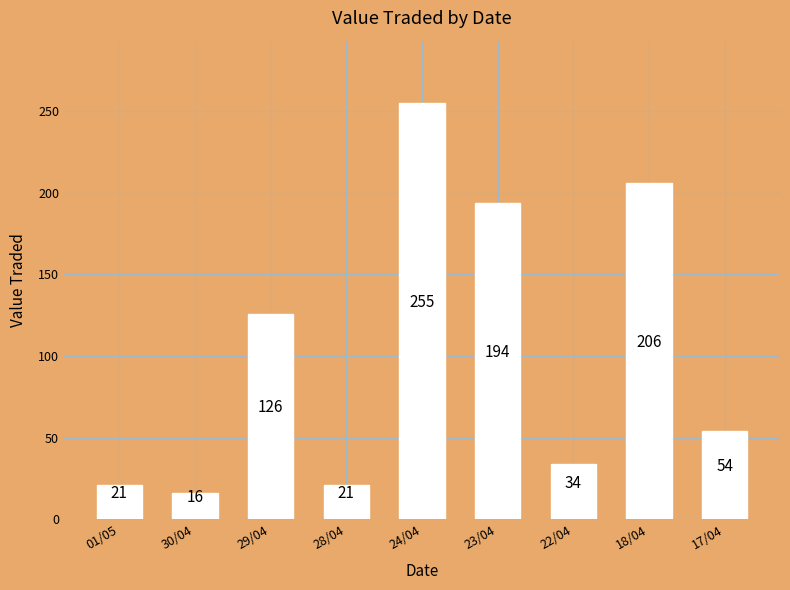

Between 24/04 and 29/04, which is larger?

24/04